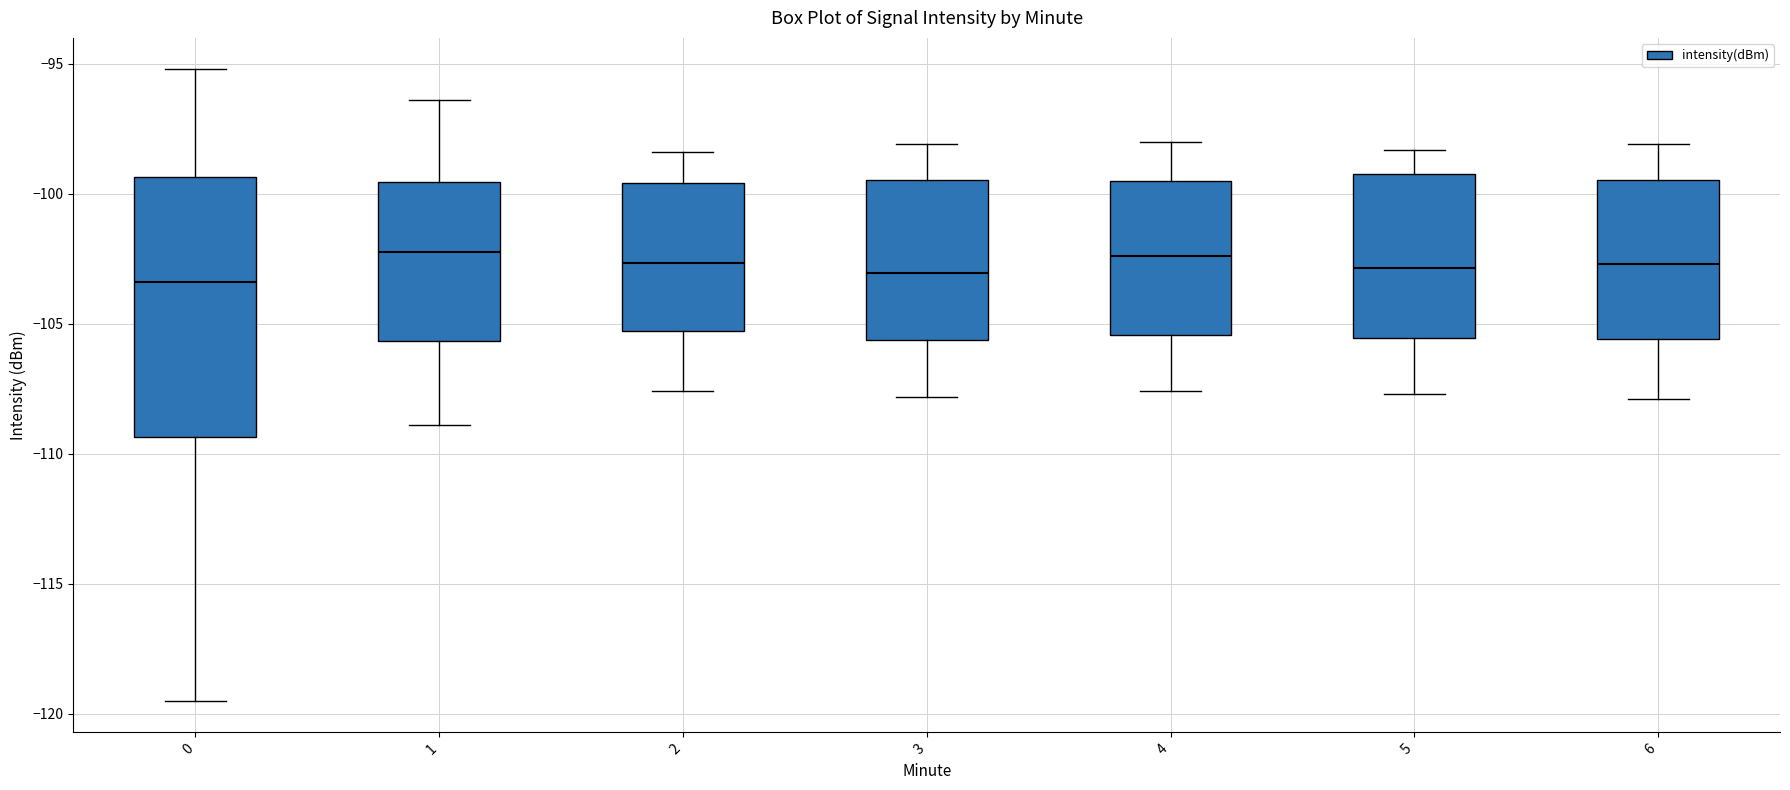

Reading left to right, read every box against the y-axis: the position of its median line, the range the box covers, and the ends of its whiskers. The values are not printed on the chart, so give them approximately, as read against the axis.

0: median -103.5, box -109.5 to -99.5, whiskers -119.5 to -95.0
1: median -102.0, box -105.5 to -99.5, whiskers -109.0 to -96.5
2: median -102.5, box -105.5 to -99.5, whiskers -107.5 to -98.5
3: median -103.0, box -105.5 to -99.5, whiskers -108.0 to -98.0
4: median -102.5, box -105.5 to -99.5, whiskers -107.5 to -98.0
5: median -103.0, box -105.5 to -99.0, whiskers -107.5 to -98.5
6: median -102.5, box -105.5 to -99.5, whiskers -108.0 to -98.0